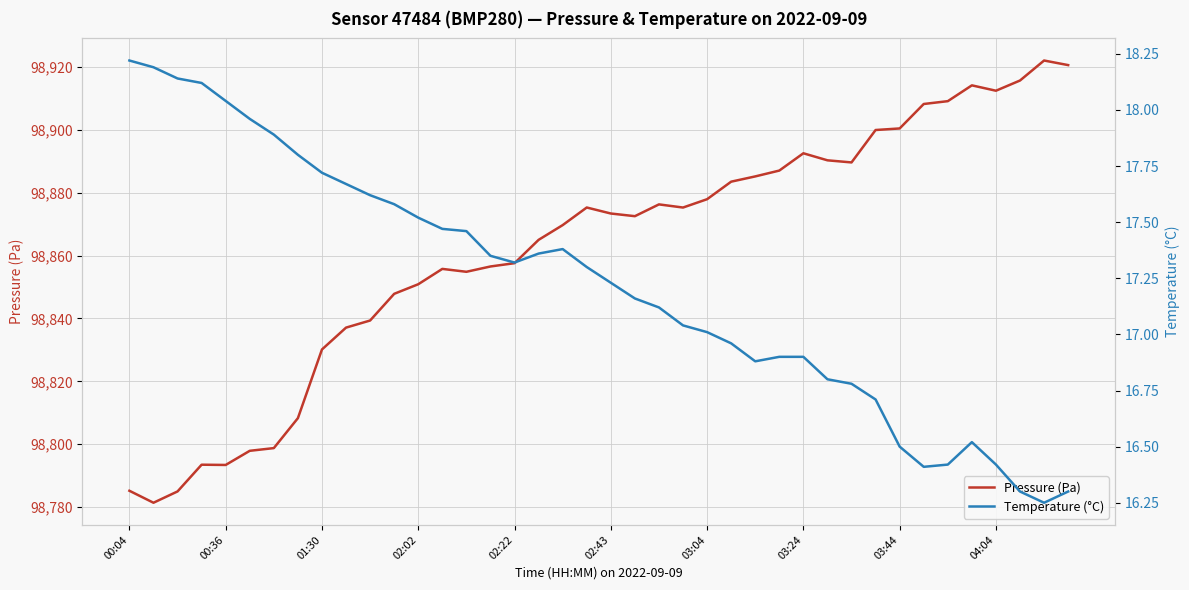

Where is the first local maximum for temperature?

18